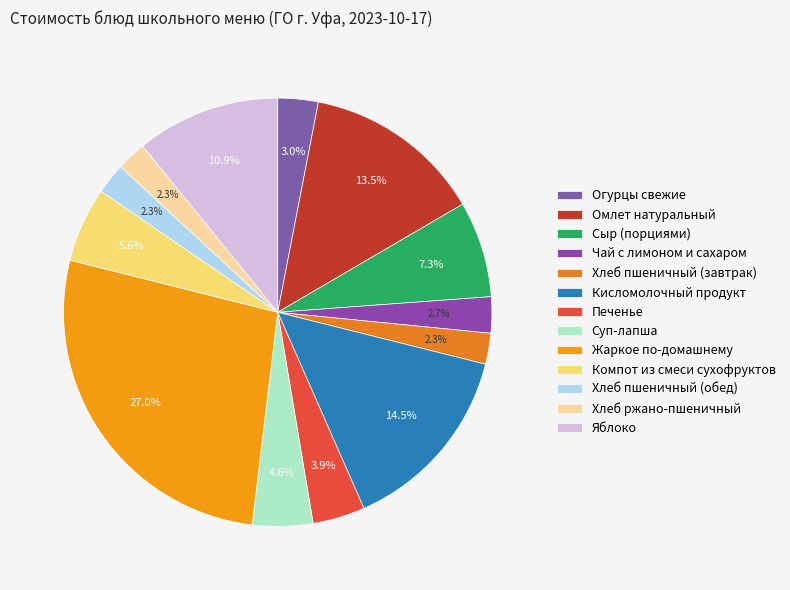

Is the sum of Печенье and Чай с лимоном и сахаром greater than half?

No